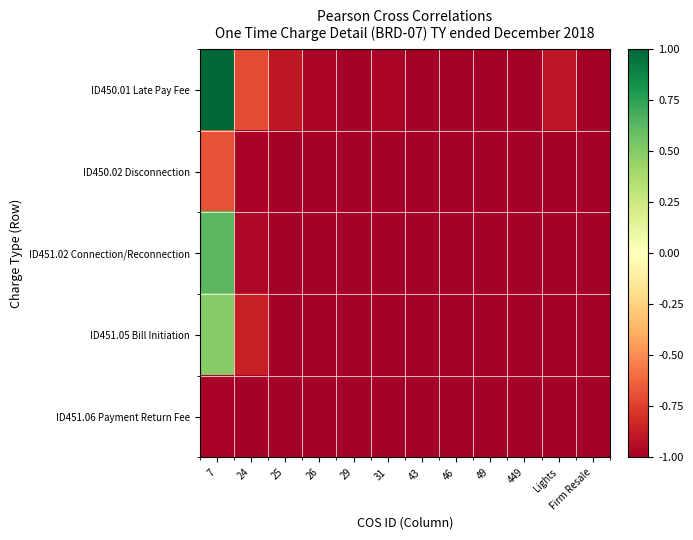

How many categories are shown in the chart?

12